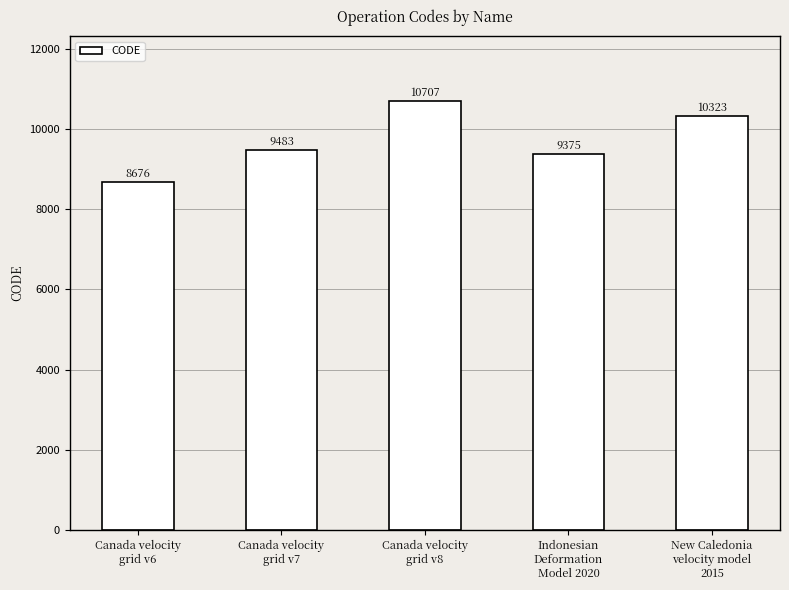

What is the difference between the values at Canada velocity
grid v7 and Canada velocity
grid v8?

1224